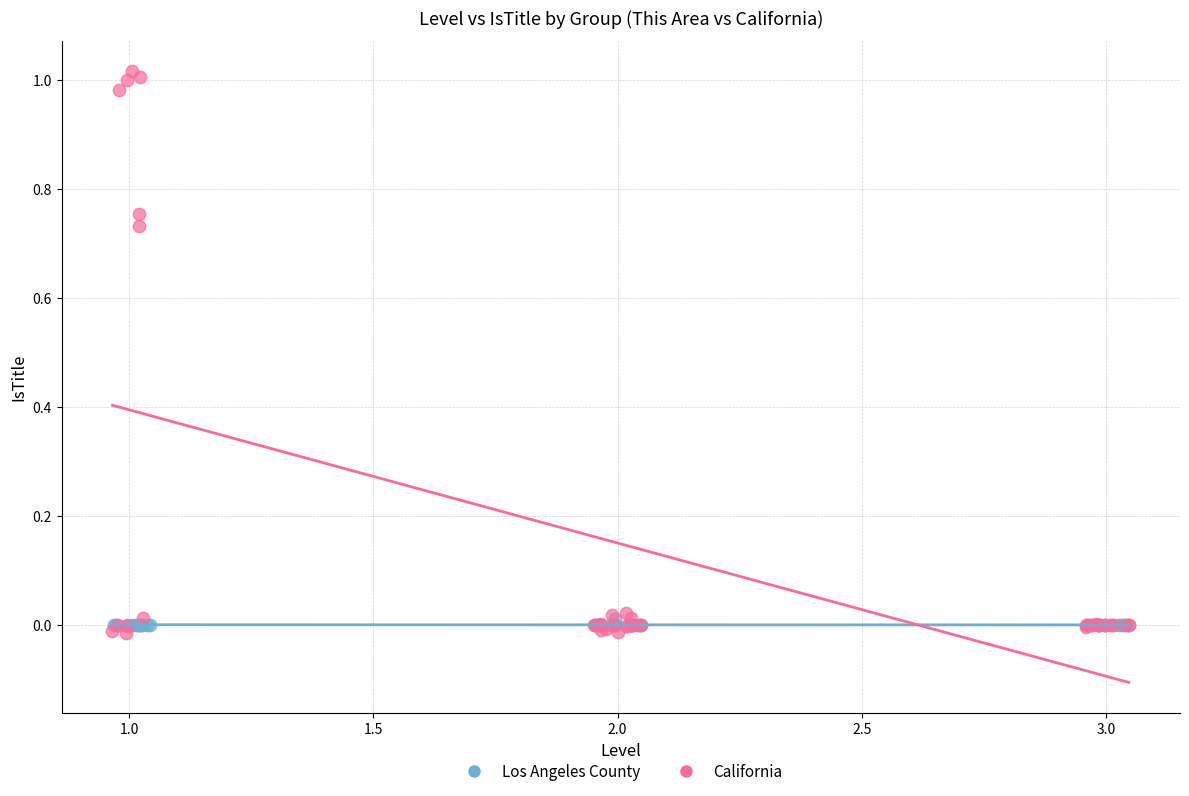

What are all the series names shown in the legend?

Los Angeles County, California